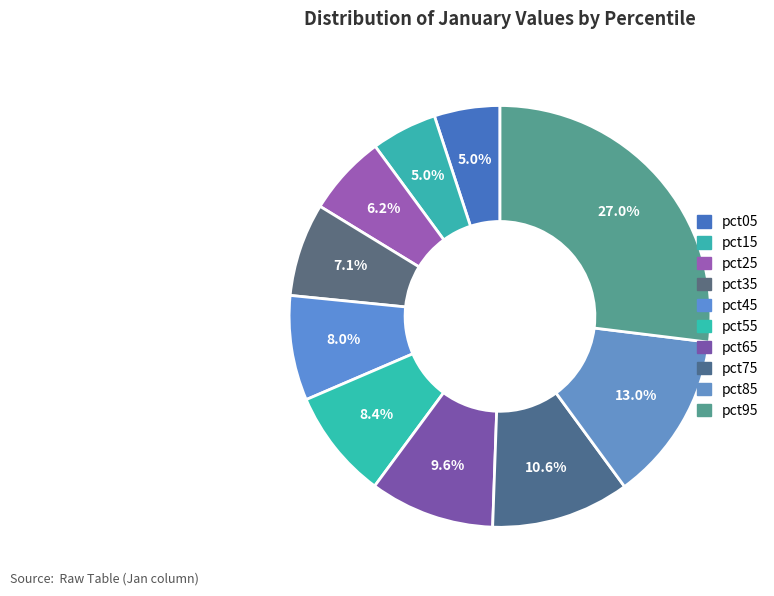

What percentage is the pct05 slice, to the nearest percent?

5%